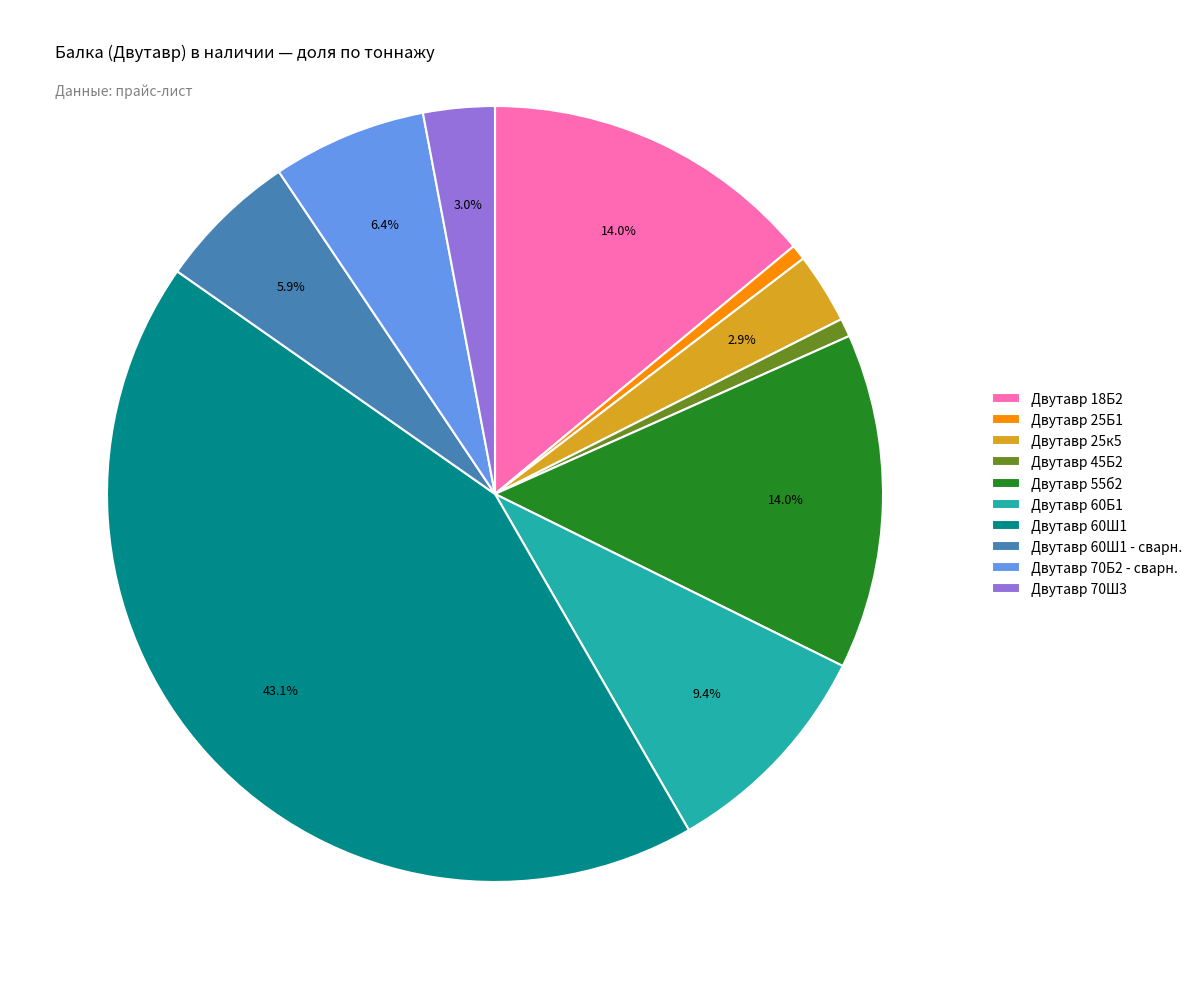

Do Двутавр 25к5 and Двутавр 18Б2 together represent more than half of the pie?

No